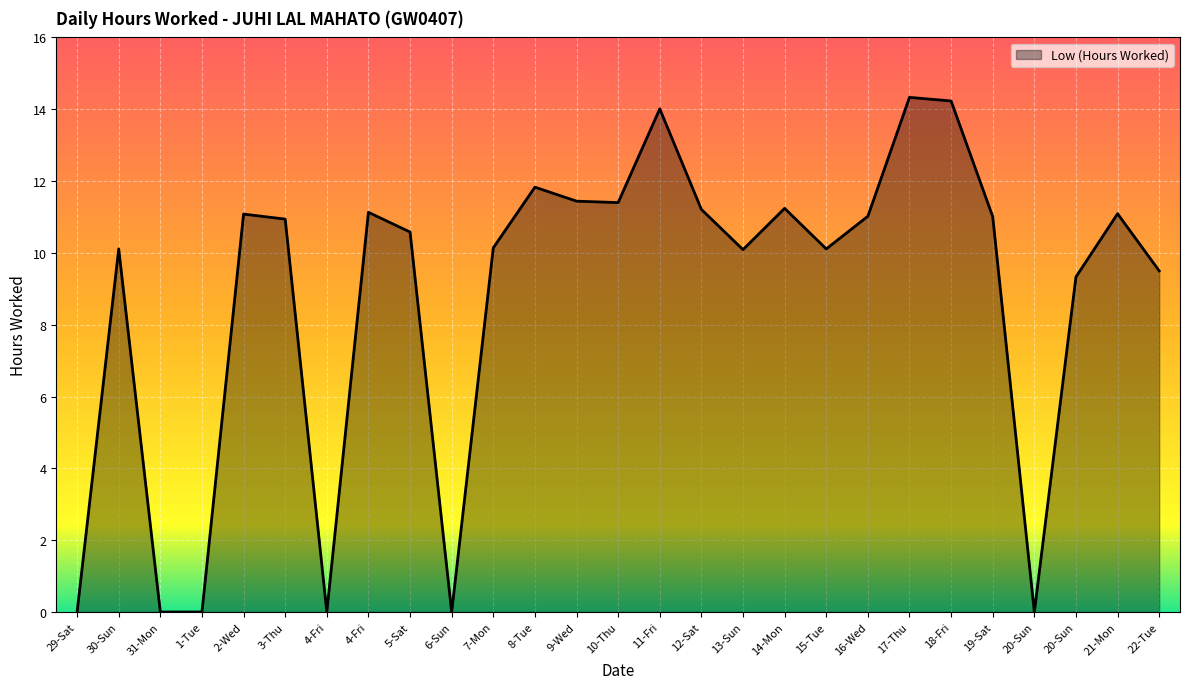

At which label is the value closest to 7?

20-Sun